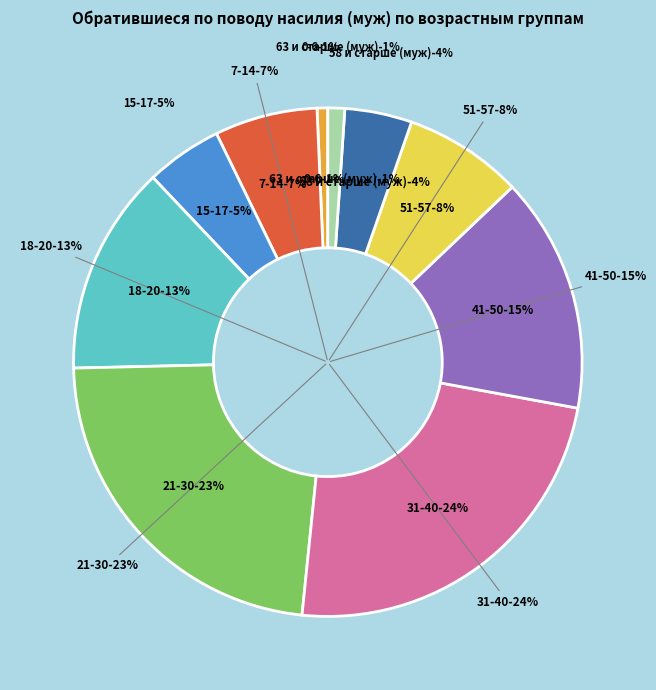

Count the number of slices in the pie.

10